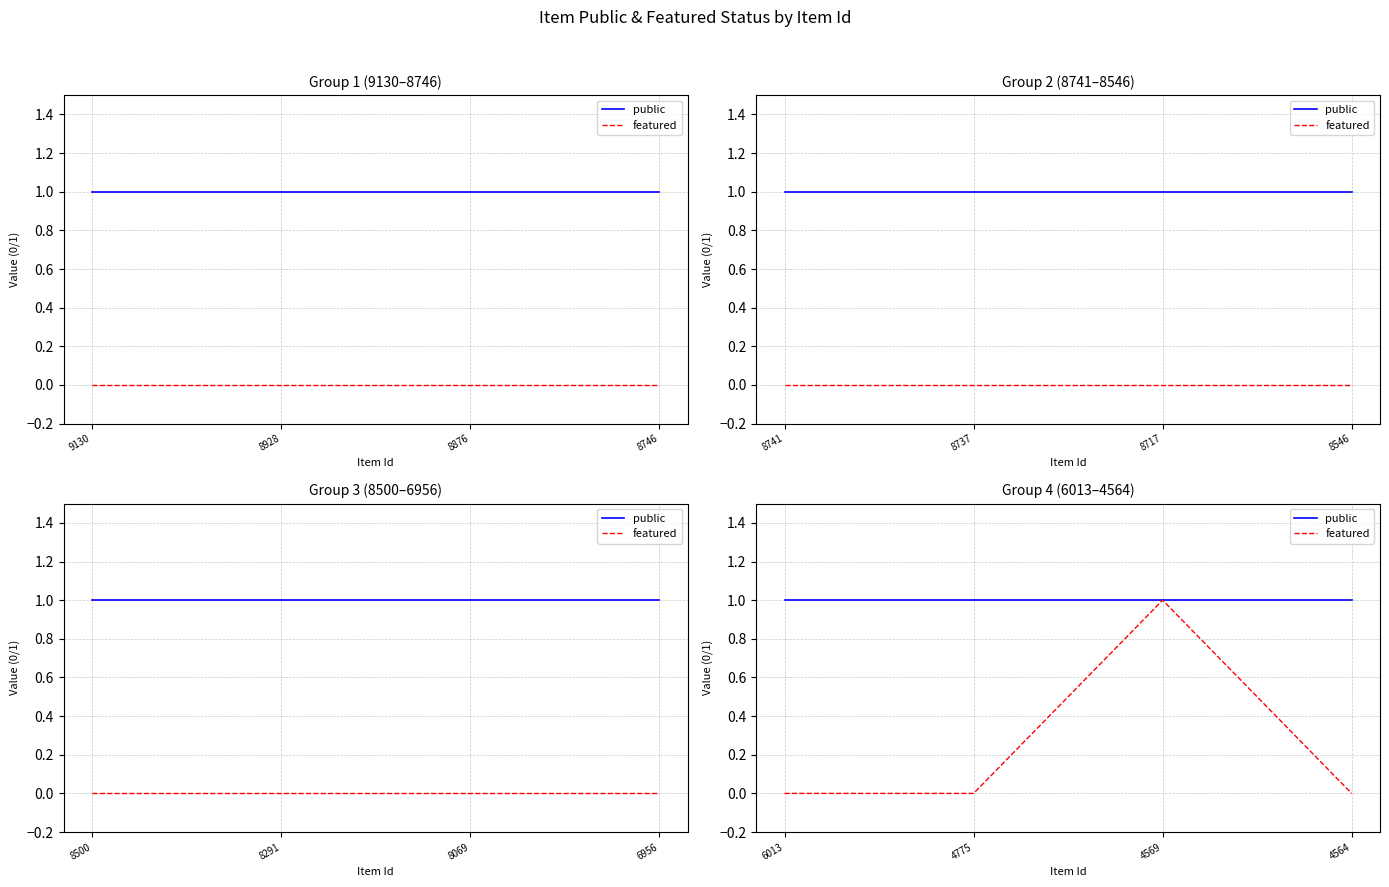

What is the difference between the maximum and minimum values in the featured series?

1